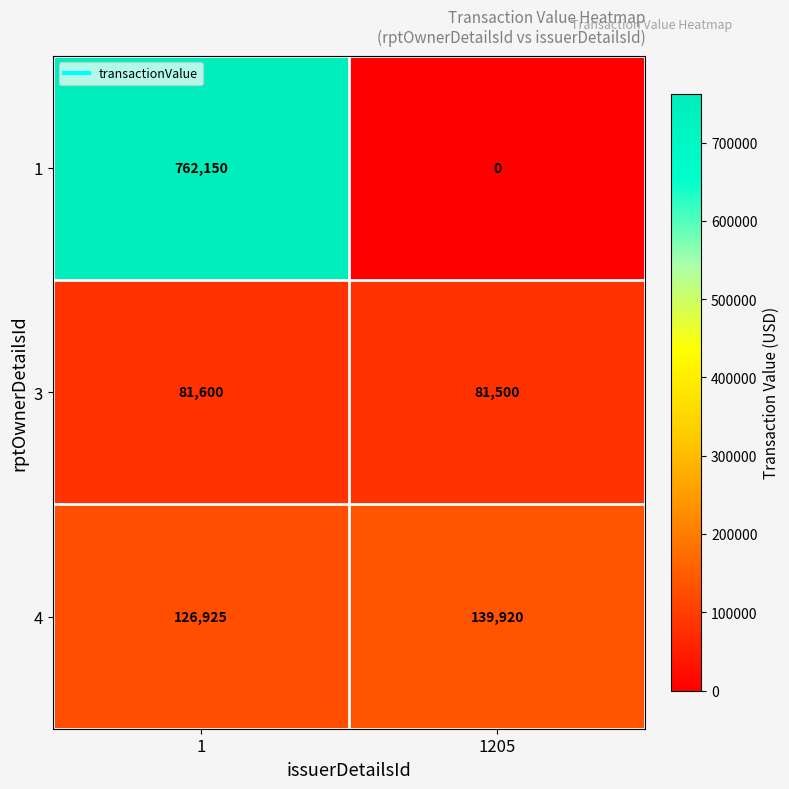

Which label corresponds to the smallest value in the chart?

1205